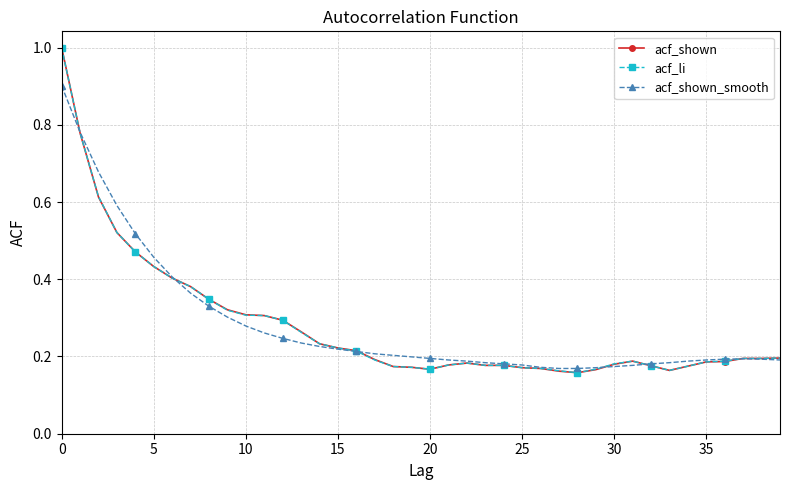

True or false: acf_shown_smooth has more than 0 interior local peaks.

True